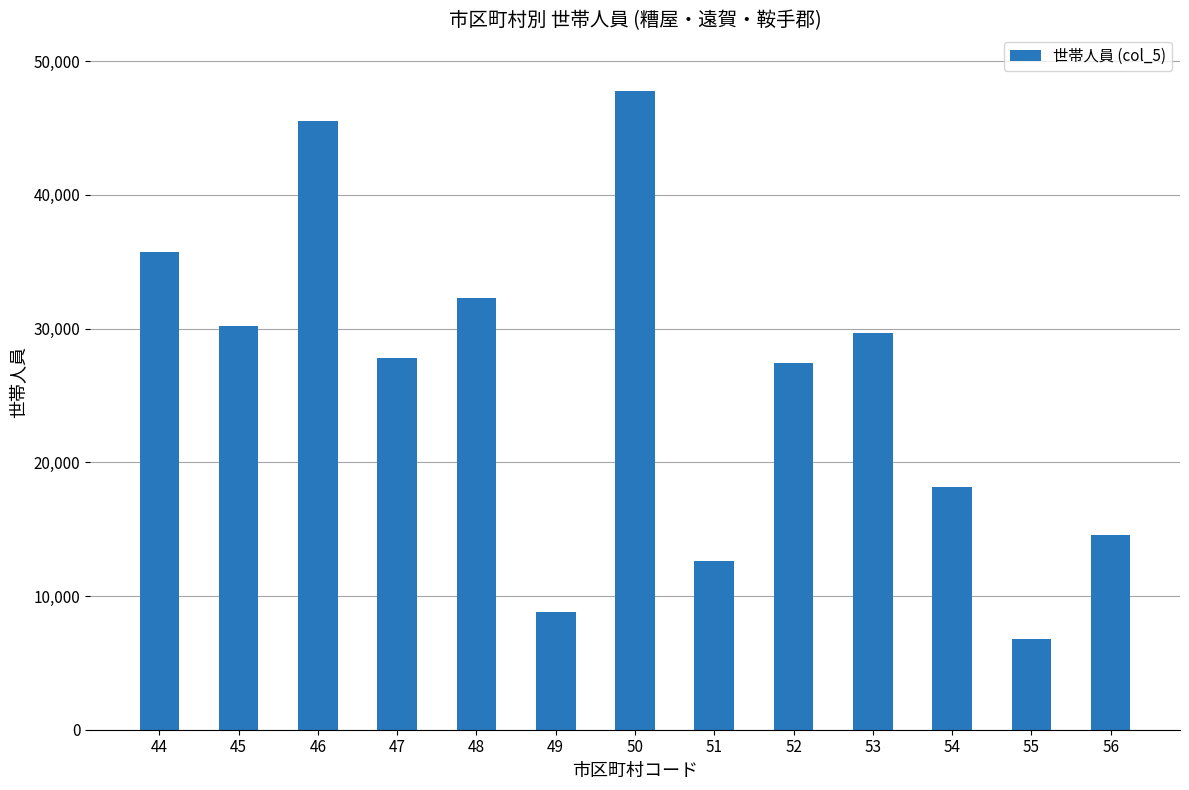

Is it true that the value at 48 is 49345?

False